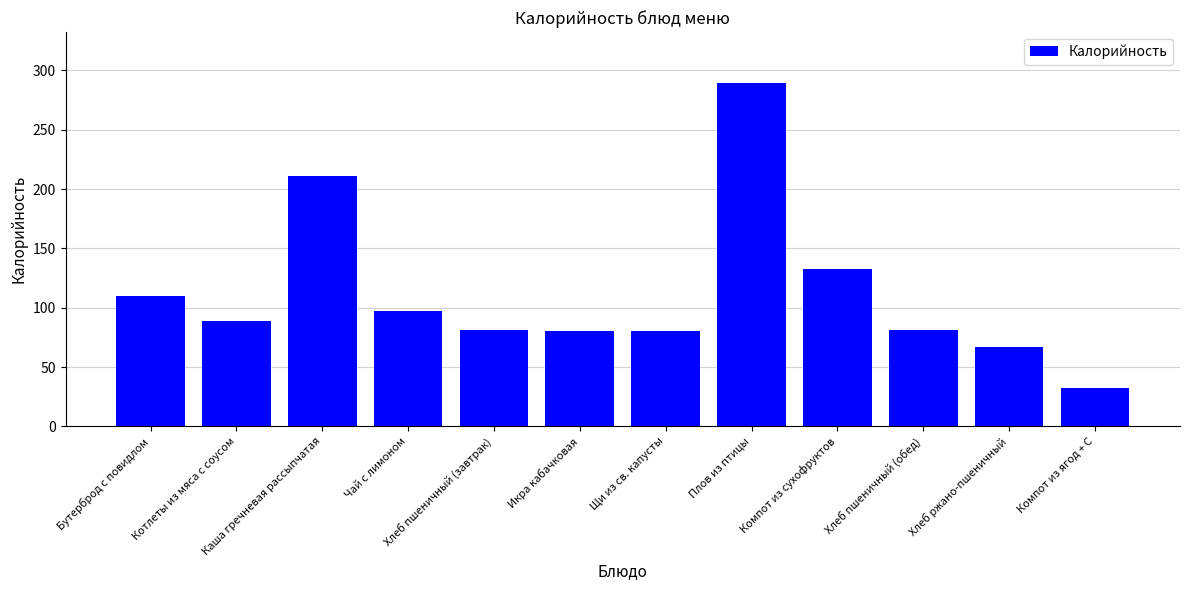

What is the sum of the values at Плов из птицы and Икра кабачковая?

369